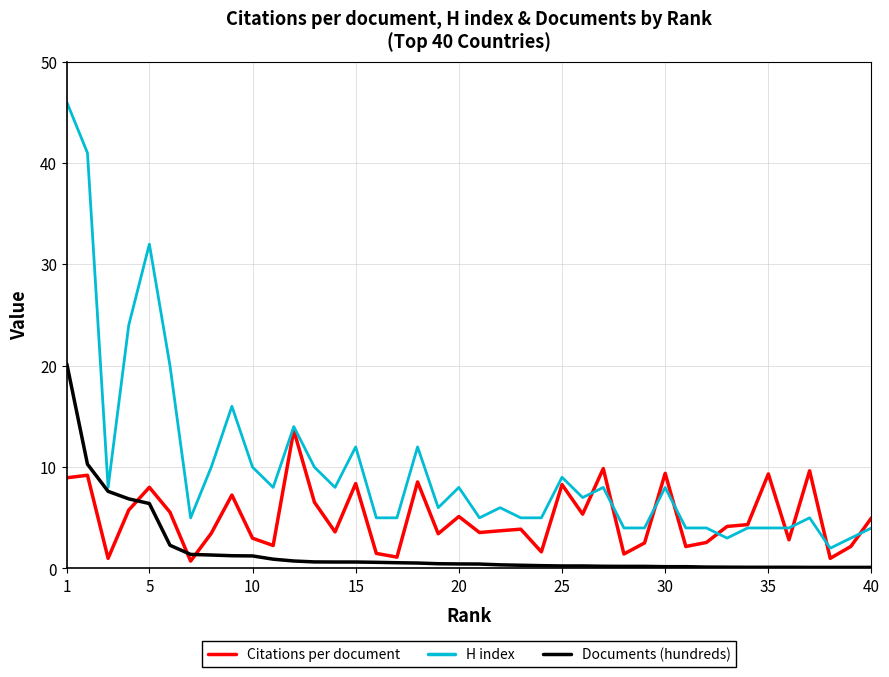

Which series ends up on top after the final intersection of Citations per document and Documents (hundreds)?

Citations per document